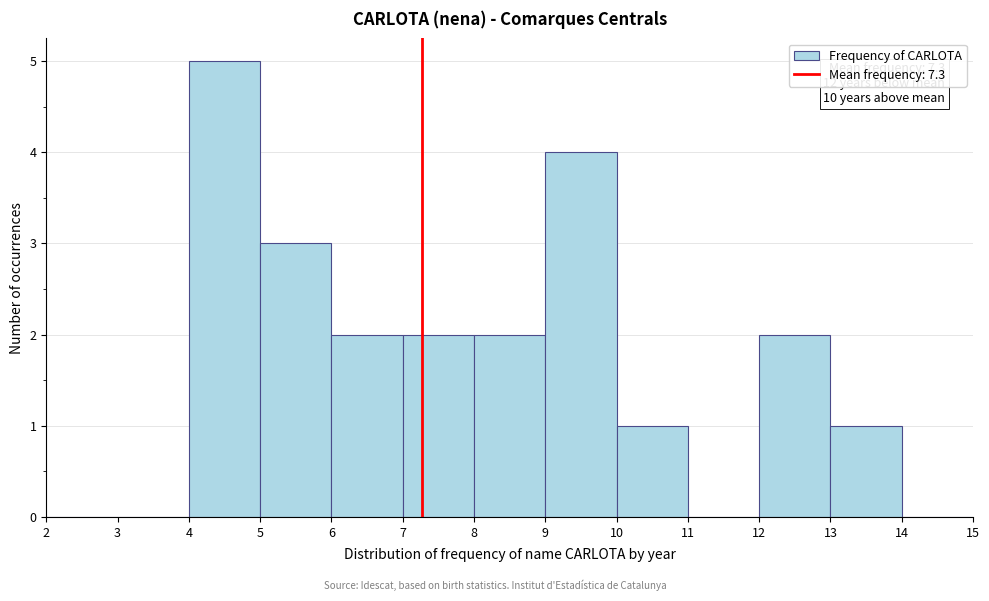

Which range on the x-axis has the tallest bar?

4 to 5